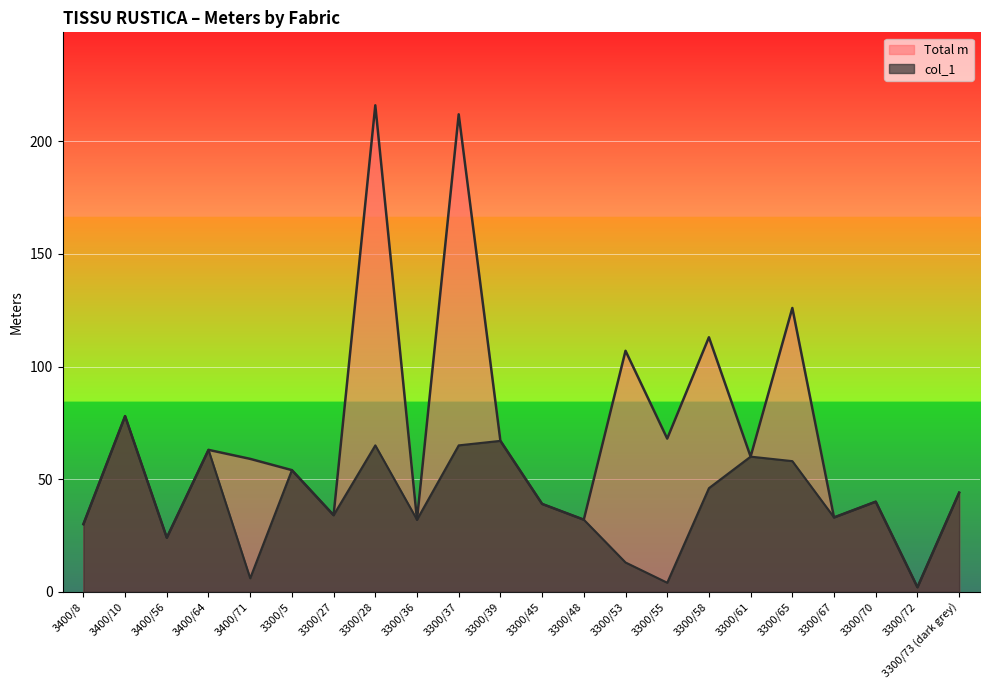

Reading right to left, list all the values displayed in this chart.

Total m: 44	2	40	33	126	60	113	68	107	32	39	67	212	32	216	34	54	59	63	24	78	30
col_1: 44	2	40	33	58	60	46	4	13	32	39	67	65	32	65	34	54	6	63	24	78	30